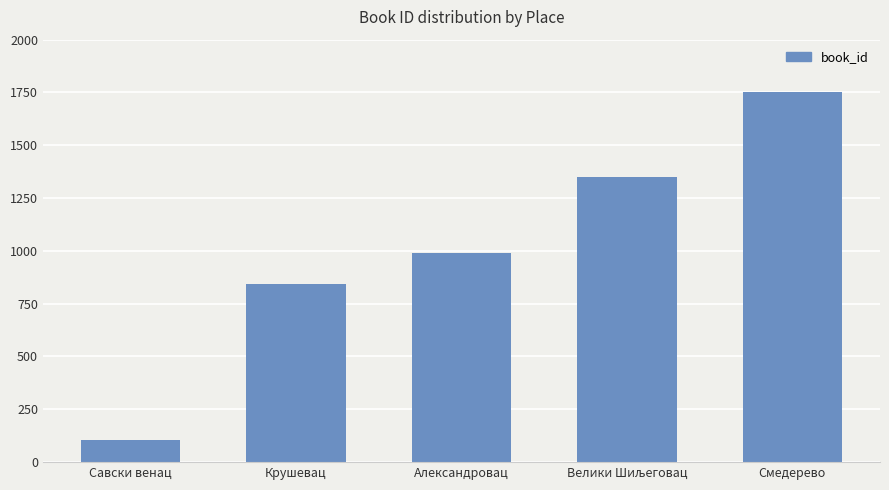

What is the label of the 3rd bar from the left?

Александровац